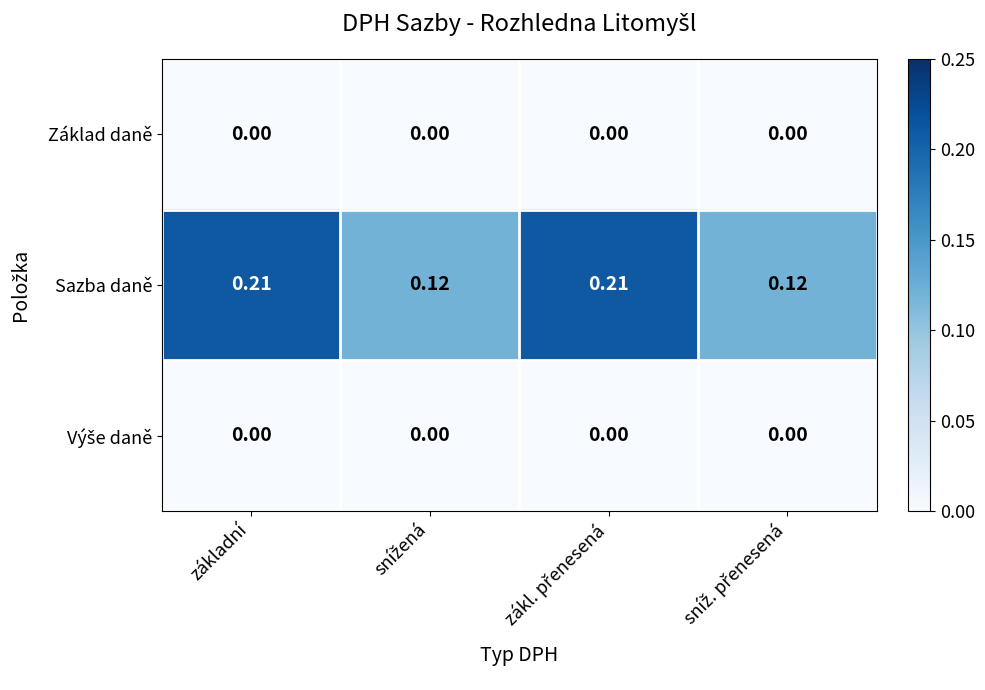

Which series has the largest range (max minus min)?

Sazba daně